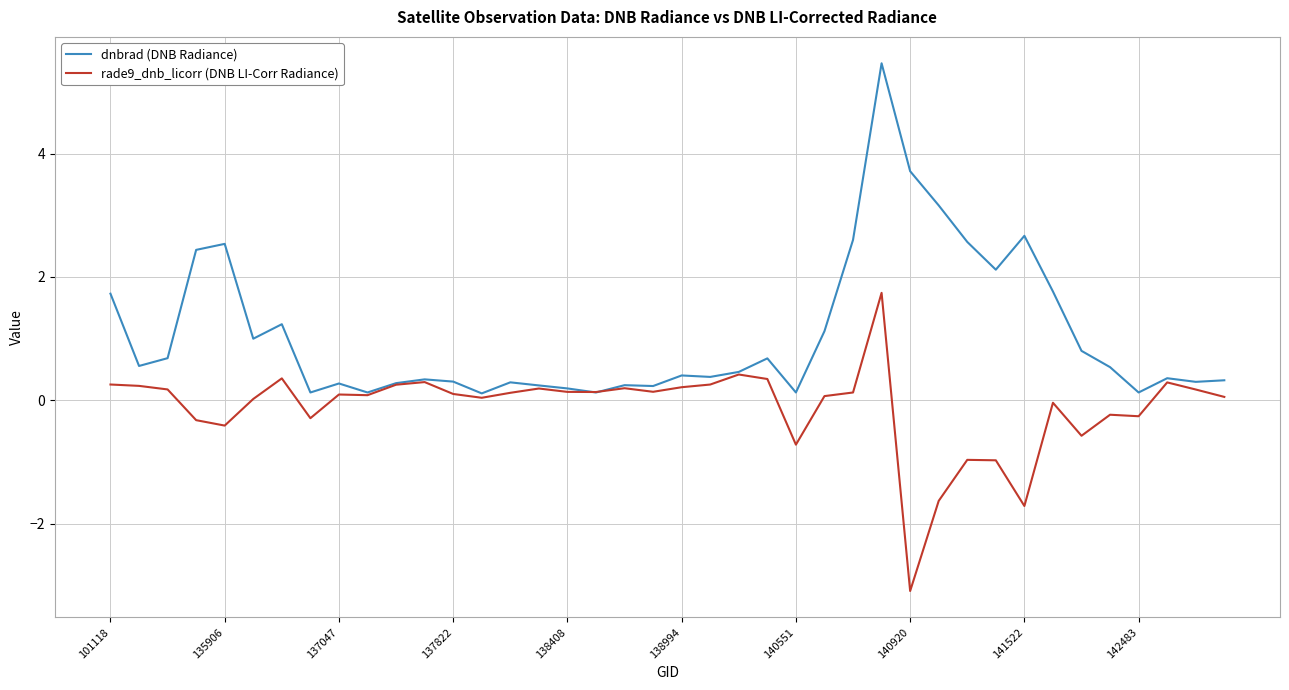

In dnbrad (DNB Radiance), how many points are lower than both neighbors (excluding endpoints)?

12